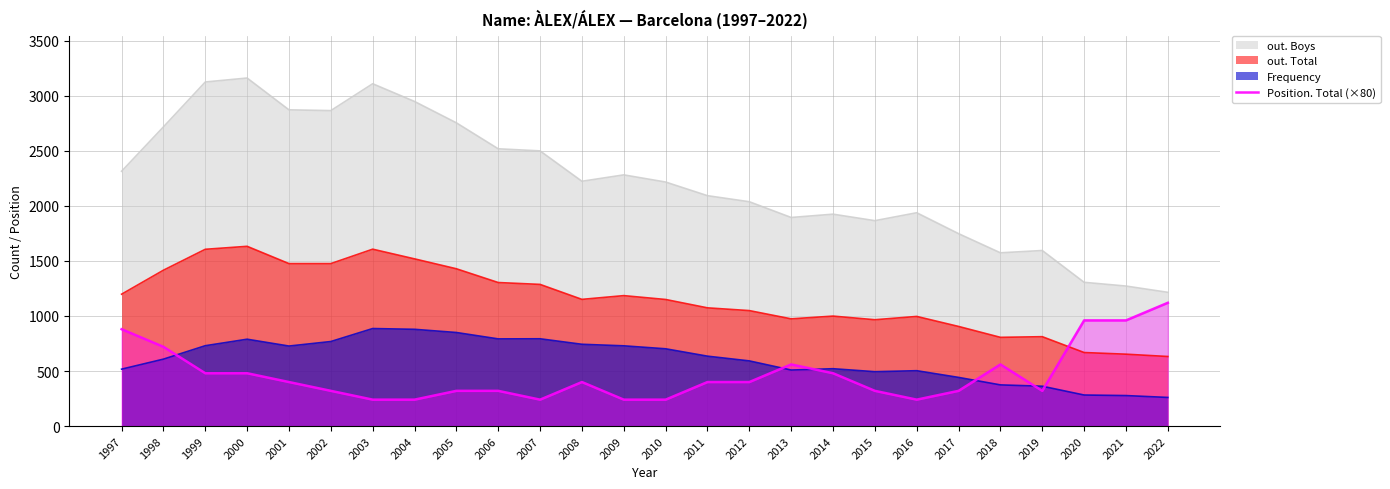

What is the difference between the maximum and minimum values in the Frequency series?

626